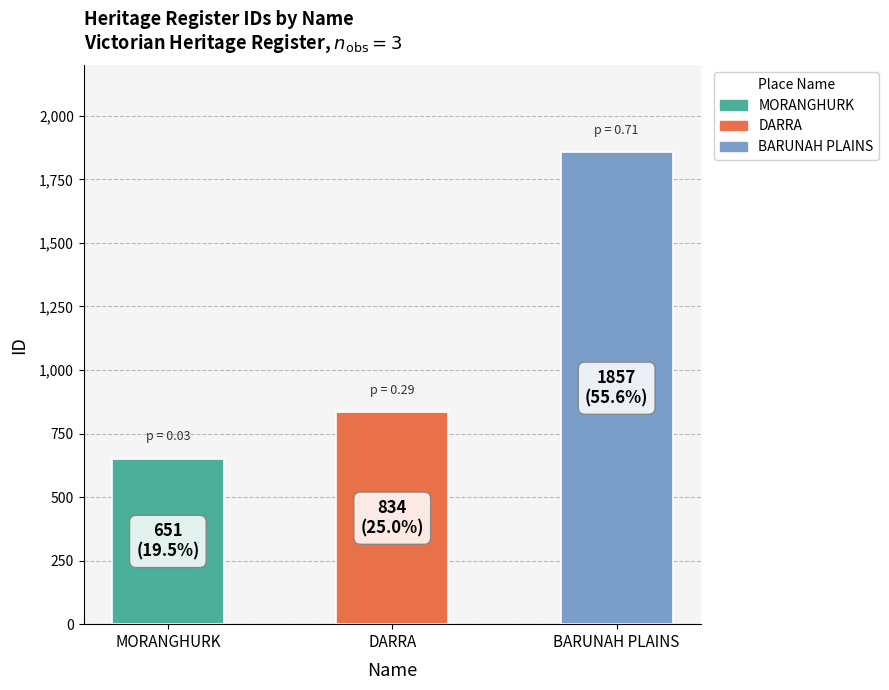

Count the values in the range 651 to 1857.

3